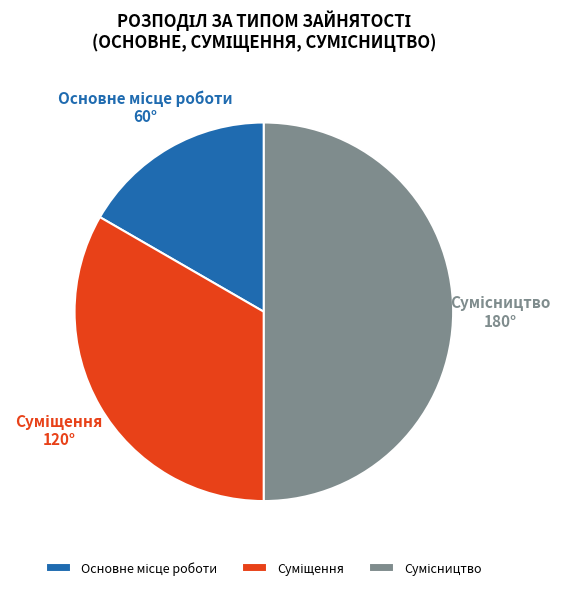

Which category has the biggest portion of the pie?

Сумісництво